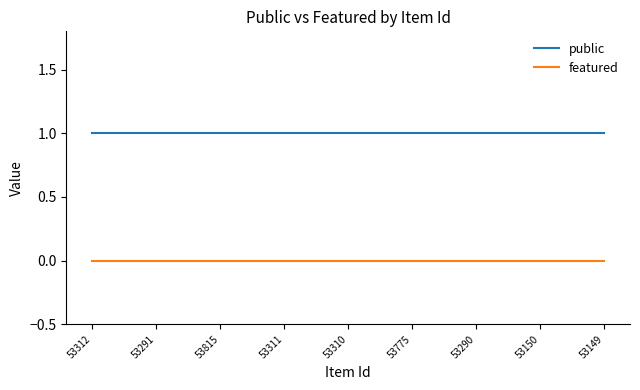

What is the total value across all series at 53312?

1